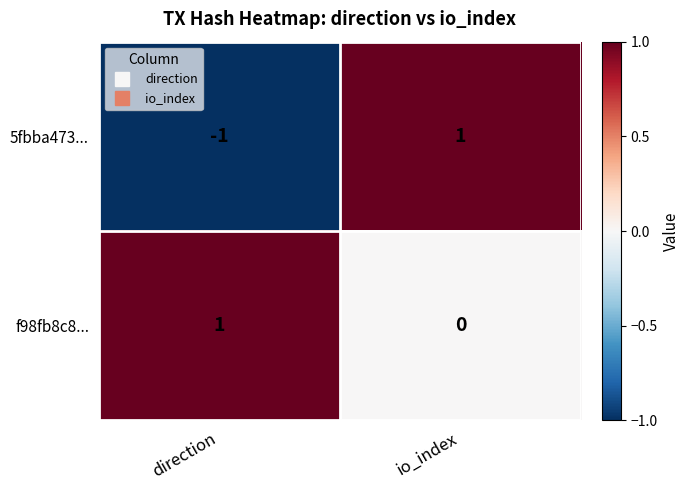

Where is f98fb8c8... nearest to the value 0?

io_index